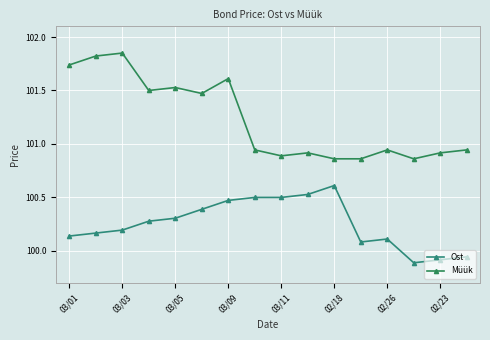

Reading left to right, list all the values displayed in this chart.

Ost: 100.1	100.2	100.2	100.3	100.3	100.4	100.5	100.5	100.5	100.5	100.6	100.1	100.1	99.9	99.9	99.9
Müük: 101.7	101.8	101.8	101.5	101.5	101.5	101.6	100.9	100.9	100.9	100.9	100.9	100.9	100.9	100.9	100.9